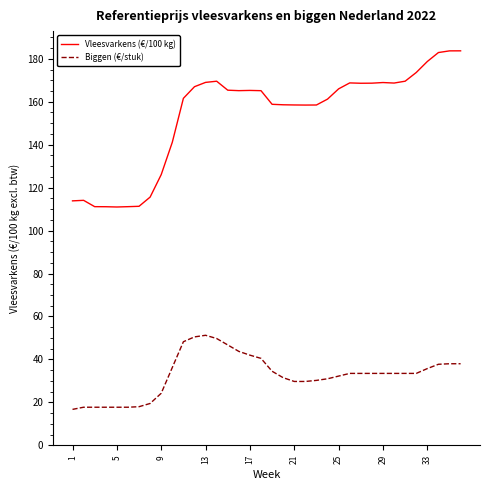

Which series has the widest spread of values?

Vleesvarkens (€/100 kg)